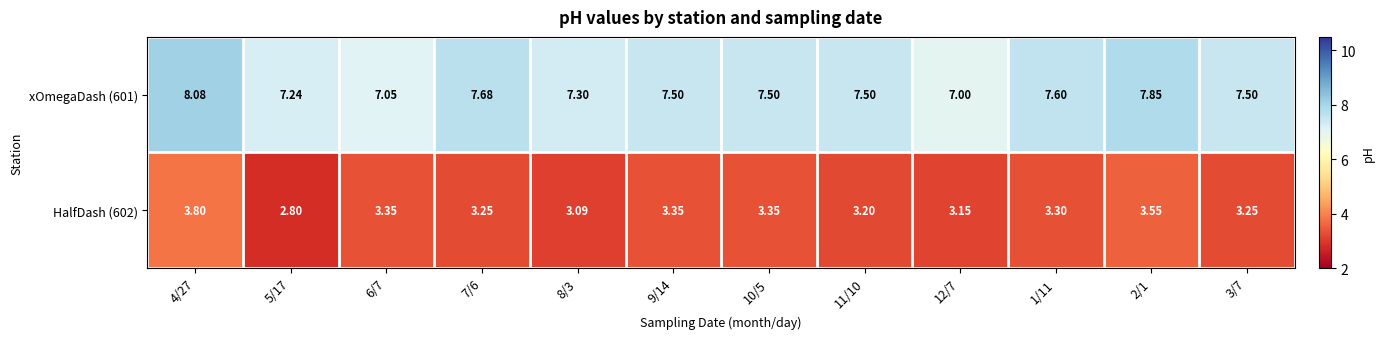

Is the value of xOmegaDash (601) at 6/7 greater than the value of HalfDash (602) at 9/14?

Yes